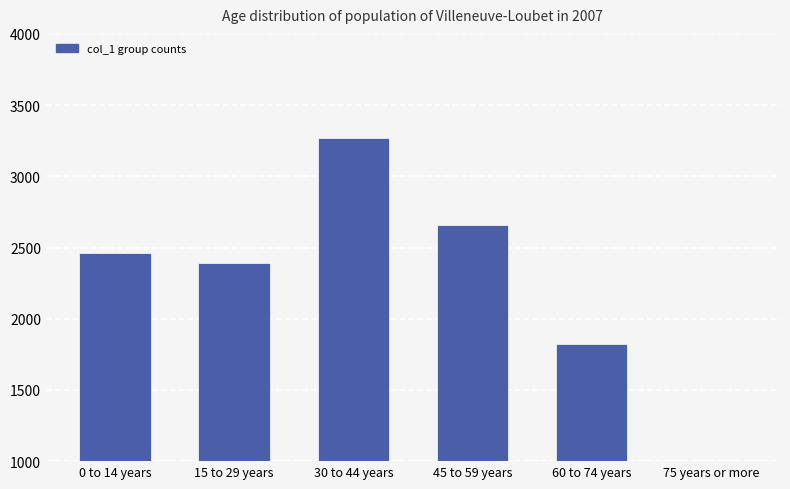

How many bars are there in total?

6